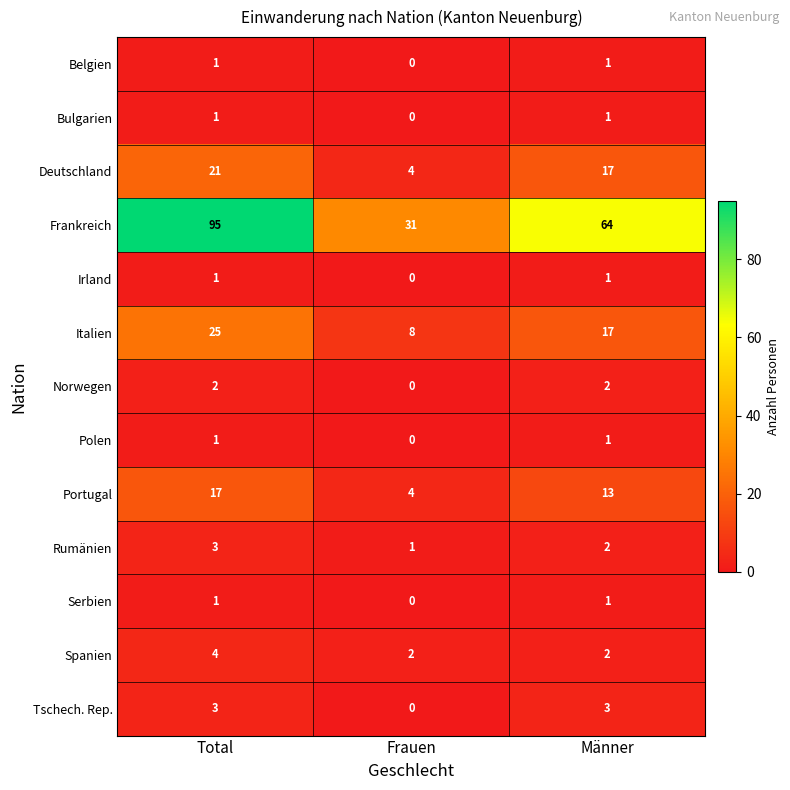

At which category does the chart reach its peak across all series?

Total